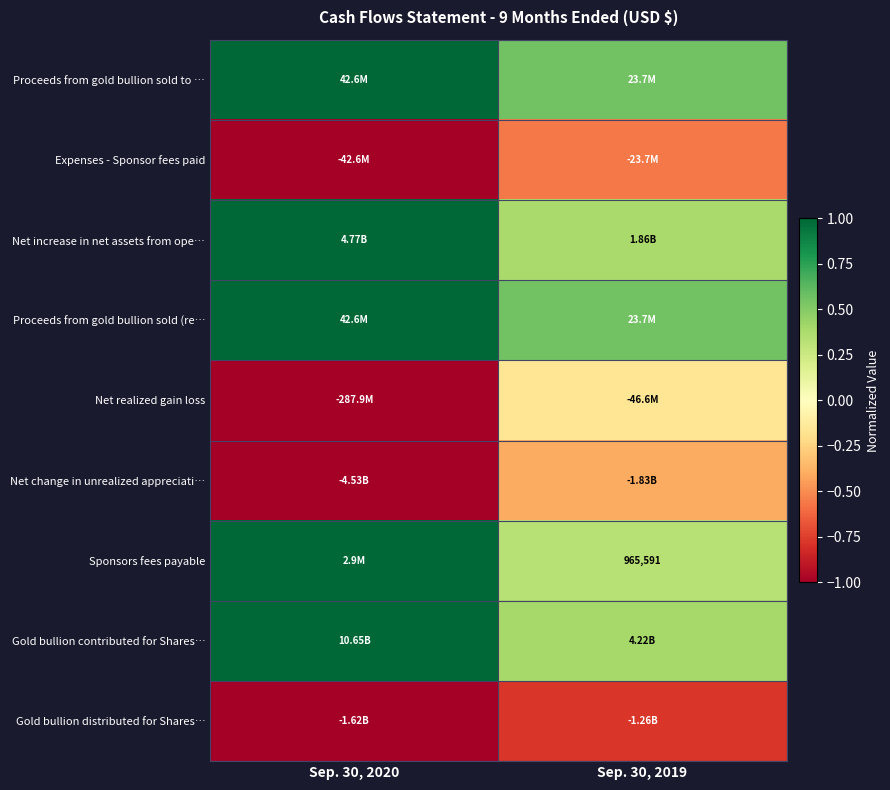

How many Net change in unrealized appreciati… values are between -1 and 0?

2